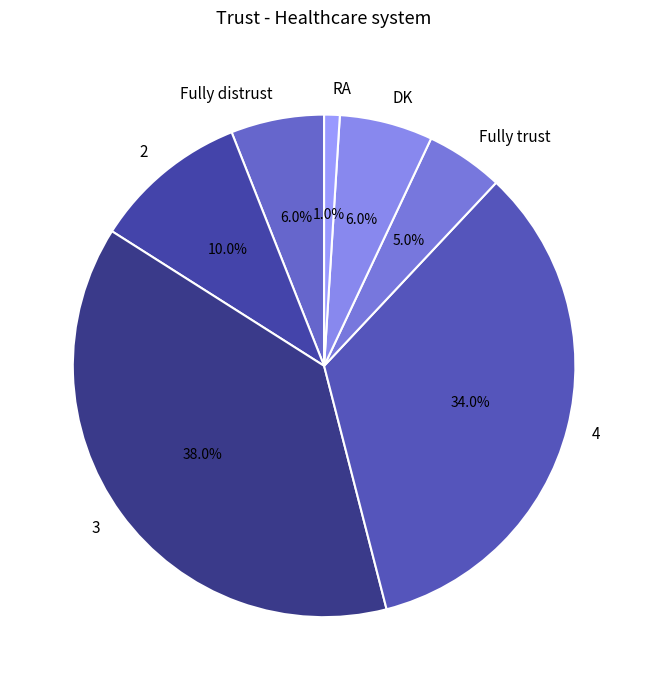

Approximately how many times larger is the value at Fully trust compared to 2?

0.5